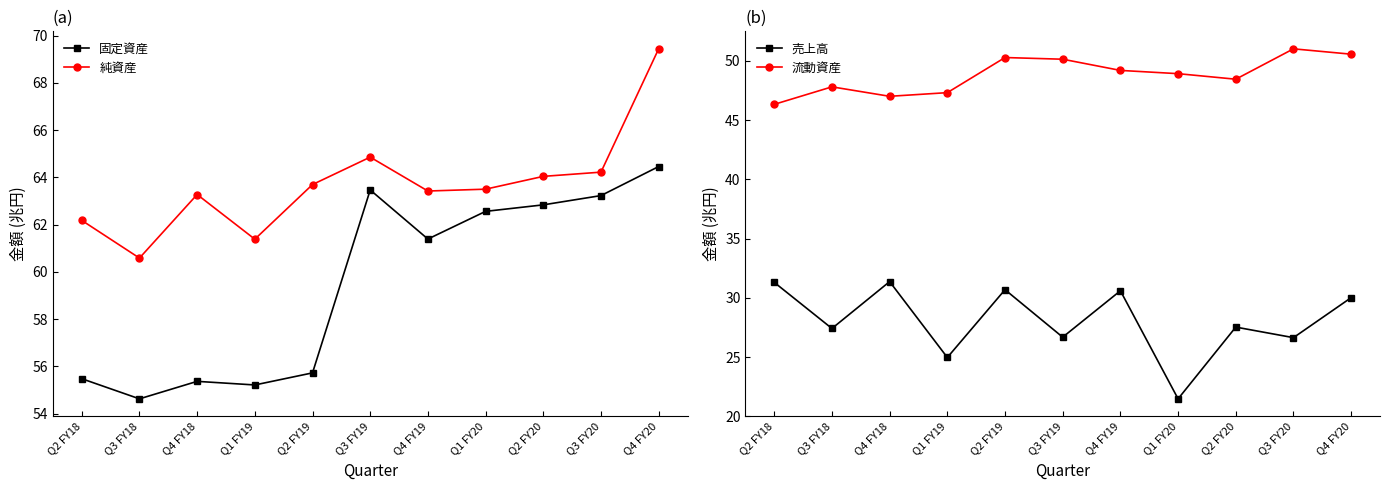

What is the difference between the maximum and minimum values in the 固定資産 series?

9.8